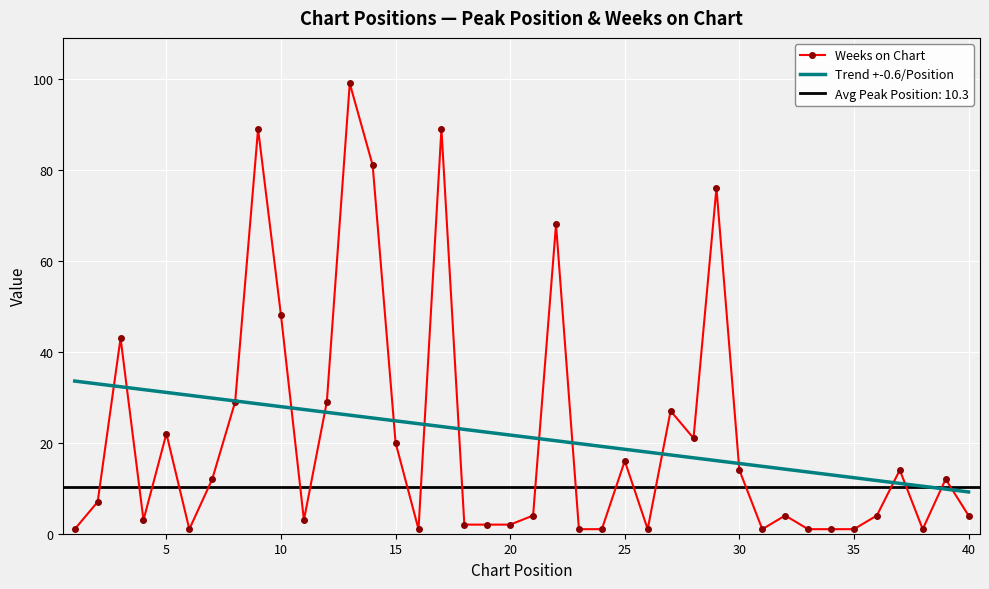

Reading right to left, extract all data points from this chart.

Weeks on Chart: 4.0	12.0	1.0	14.0	4.0	1.0	1.0	1.0	4.0	1.0	14.0	76.0	21.0	27.0	1.0	16.0	1.0	1.0	68.0	4.0	2.0	2.0	2.0	89.0	1.0	20.0	81.0	99.0	29.0	3.0	48.0	89.0	29.0	12.0	1.0	22.0	3.0	43.0	7.0	1.0
Trend +-0.6/Position: 9.2	9.8	10.4	11.1	11.7	12.3	12.9	13.6	14.2	14.8	15.4	16.1	16.7	17.3	17.9	18.6	19.2	19.8	20.4	21.1	21.7	22.3	22.9	23.6	24.2	24.8	25.4	26.1	26.7	27.3	27.9	28.6	29.2	29.8	30.4	31.1	31.7	32.3	32.9	33.6